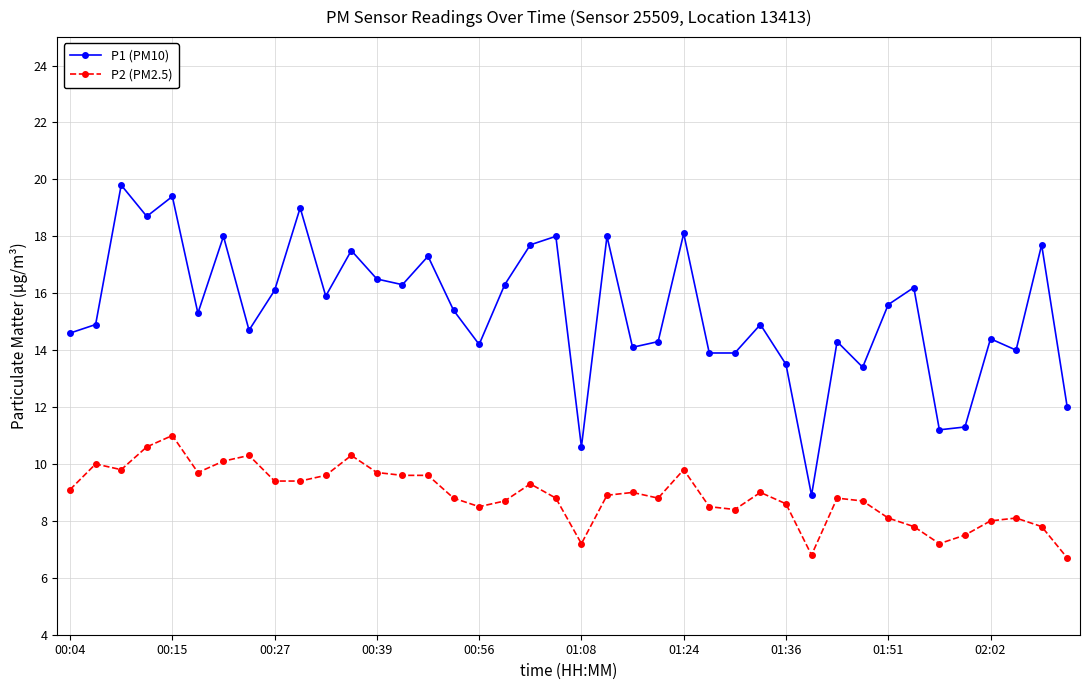

List the series in order of their overall mean, highest first.

P1 (PM10), P2 (PM2.5)